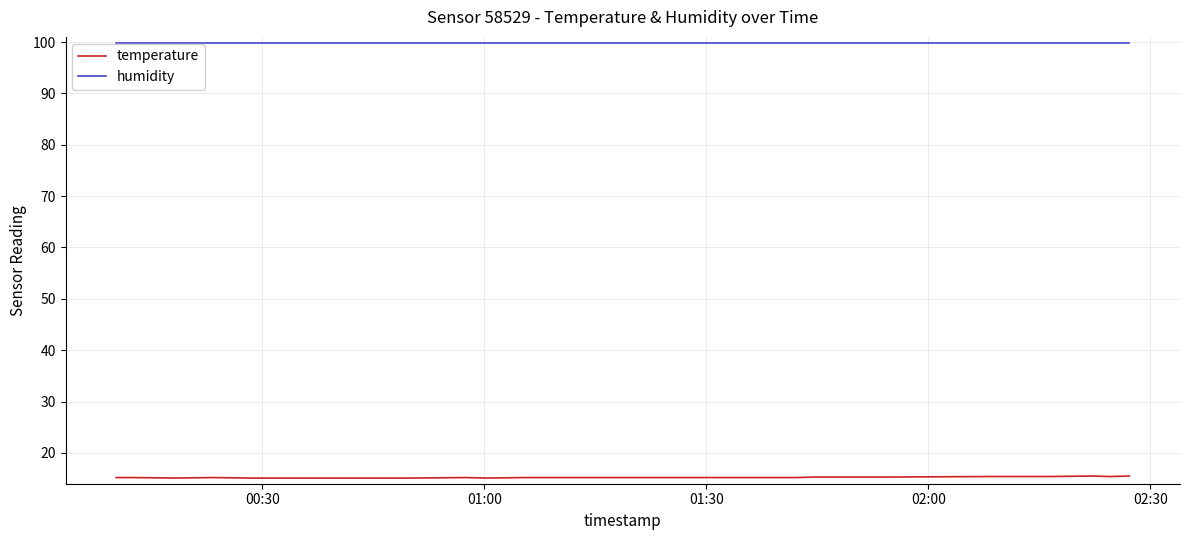

List the series in order of their overall mean, lowest first.

temperature, humidity